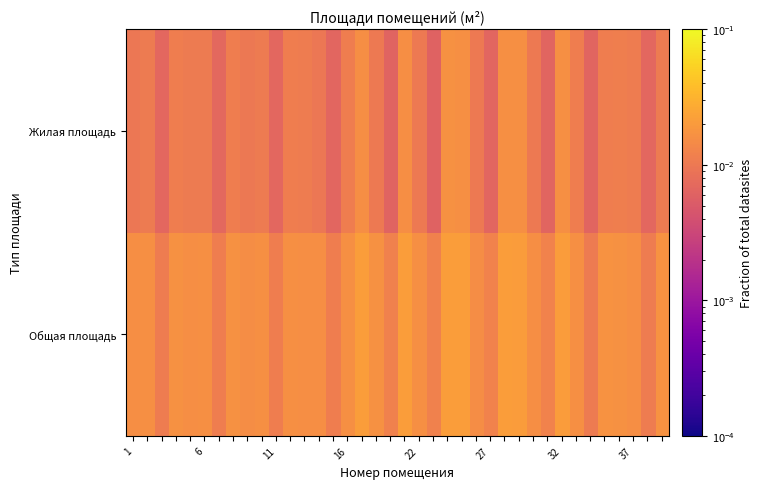

Reading right to left, transcribe all the data shown in this chart.

Общая площадь: 0.0	0.0	0.0	0.0	0.0	0.0	0.0	0.0	0.0	0.0	0.0	0.0	0.0	0.0	0.0	0.0	0.0	0.0	0.0	0.0	0.0	0.0	0.0	0.0	0.0	0.0	0.0	0.0	0.0	0.0	0.0	0.0	0.0	0.0	0.0	0.0	0.0	0.0
Жилая площадь: 0.0	0.0	0.0	0.0	0.0	0.0	0.0	0.0	0.0	0.0	0.0	0.0	0.0	0.0	0.0	0.0	0.0	0.0	0.0	0.0	0.0	0.0	0.0	0.0	0.0	0.0	0.0	0.0	0.0	0.0	0.0	0.0	0.0	0.0	0.0	0.0	0.0	0.0